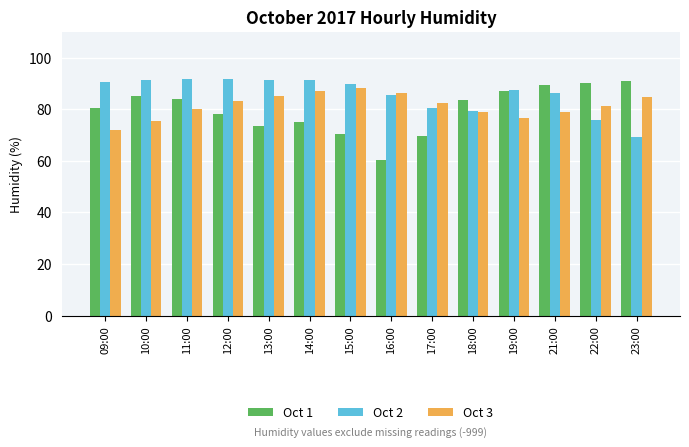

Is it true that Oct 3 equals 126.0 at 15:00?

False